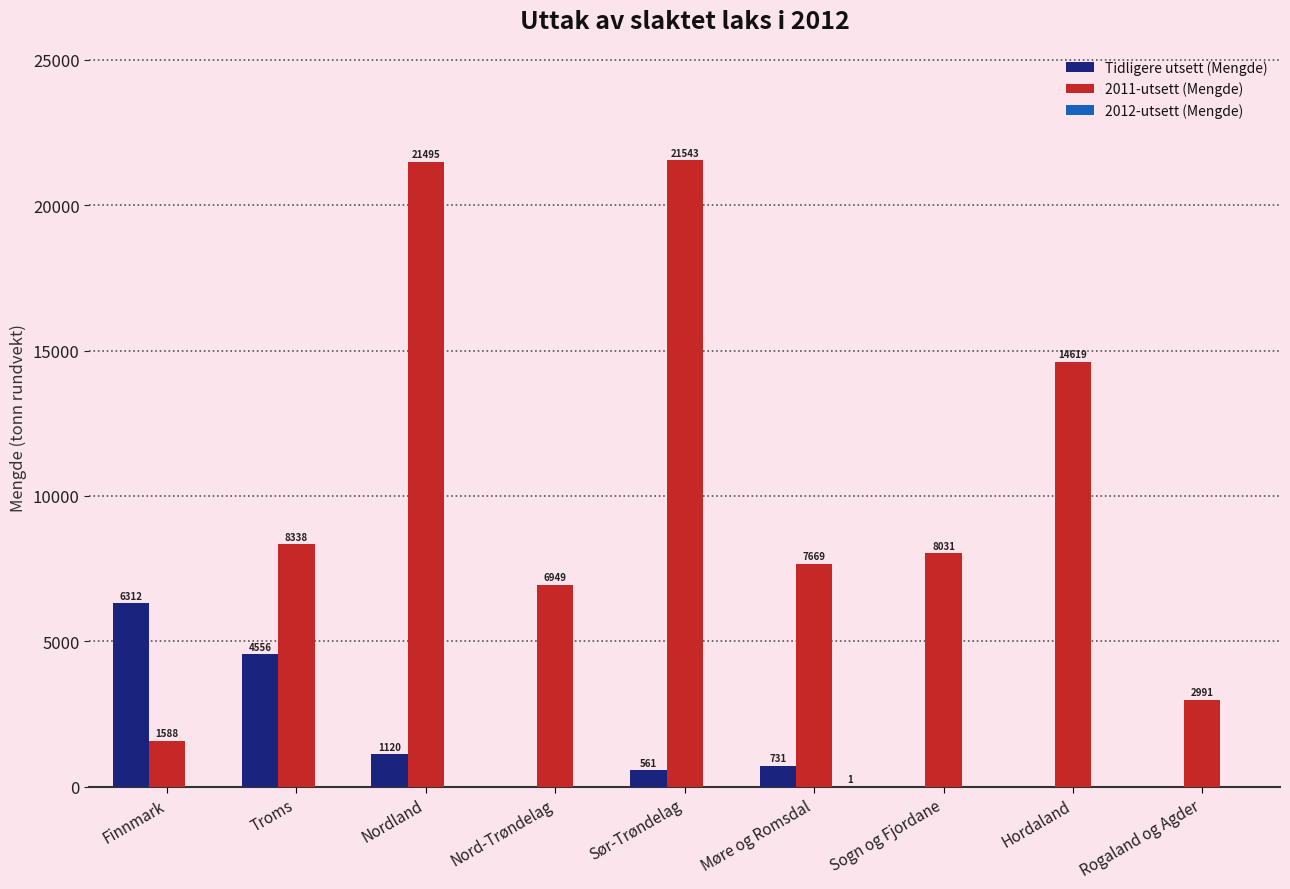

Between Nordland and Nord-Trøndelag, which series saw the biggest shift?

2011-utsett (Mengde)